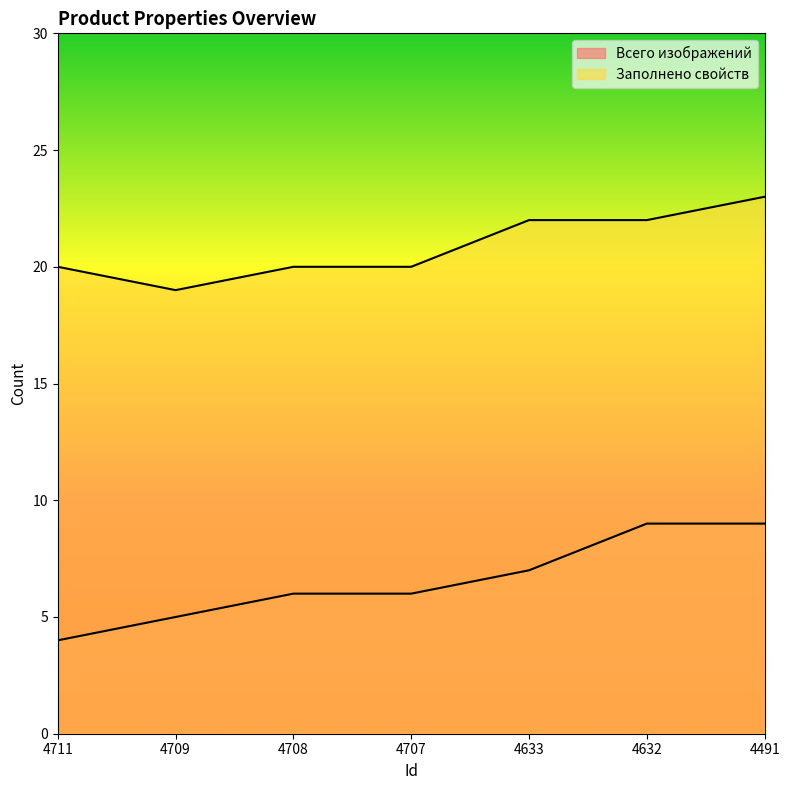

Count the number of categories in the chart.

7